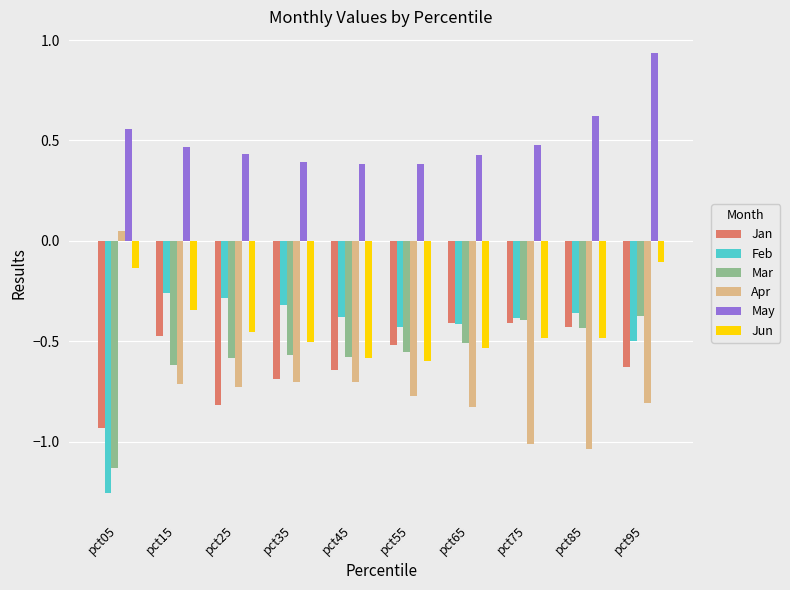

At which category does the chart reach its peak across all series?

pct95